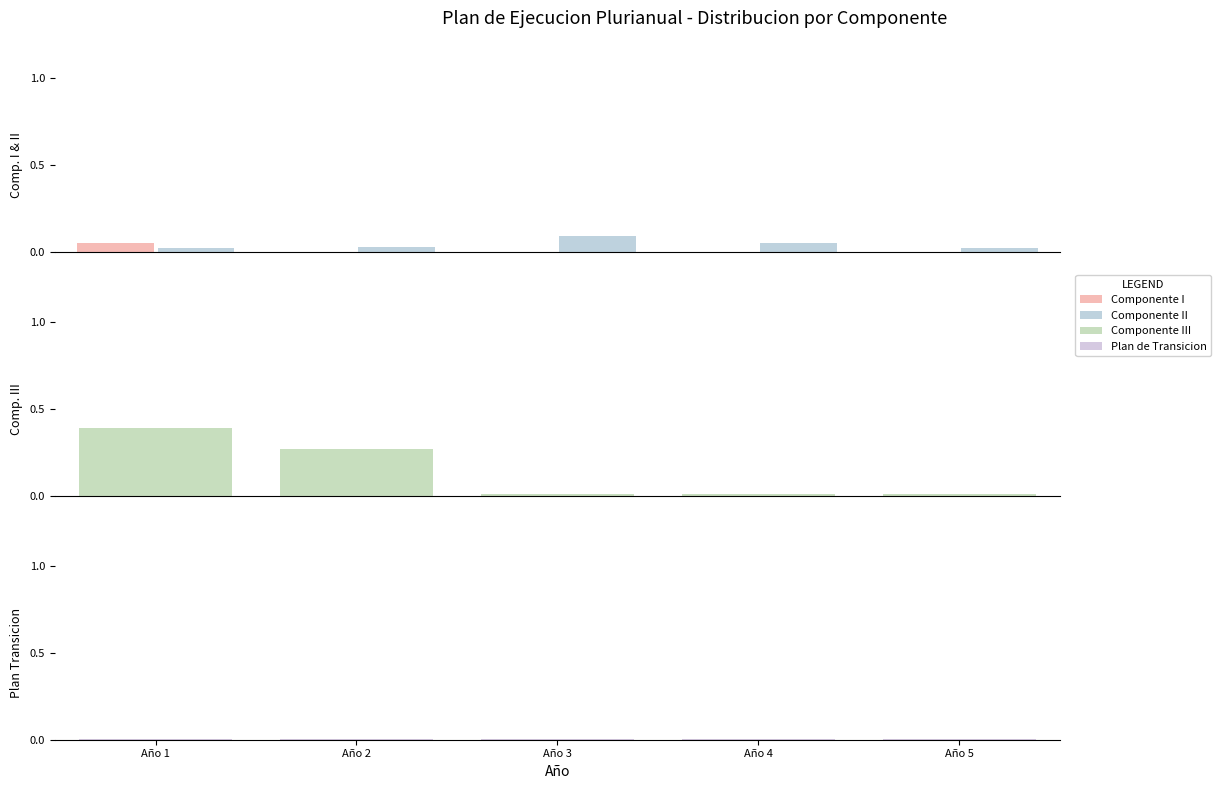

What is the highest value of the Componente II series?

0.1